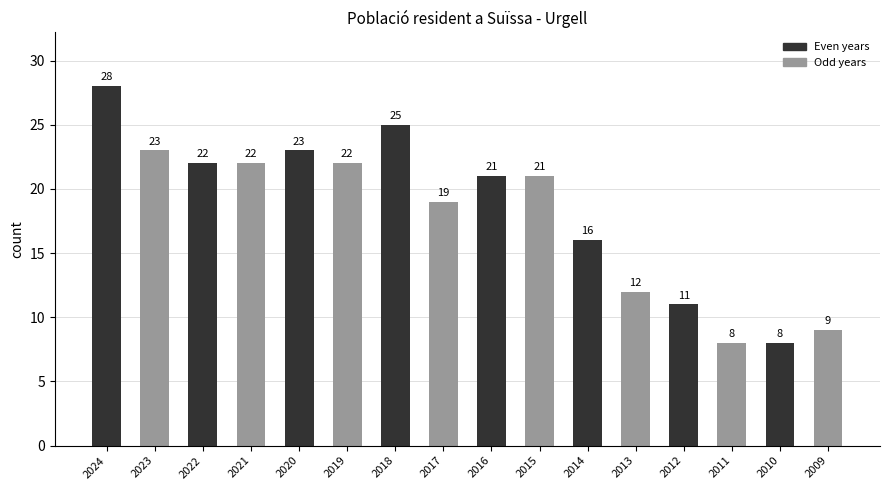

At which label is the value closest to 18?

2017